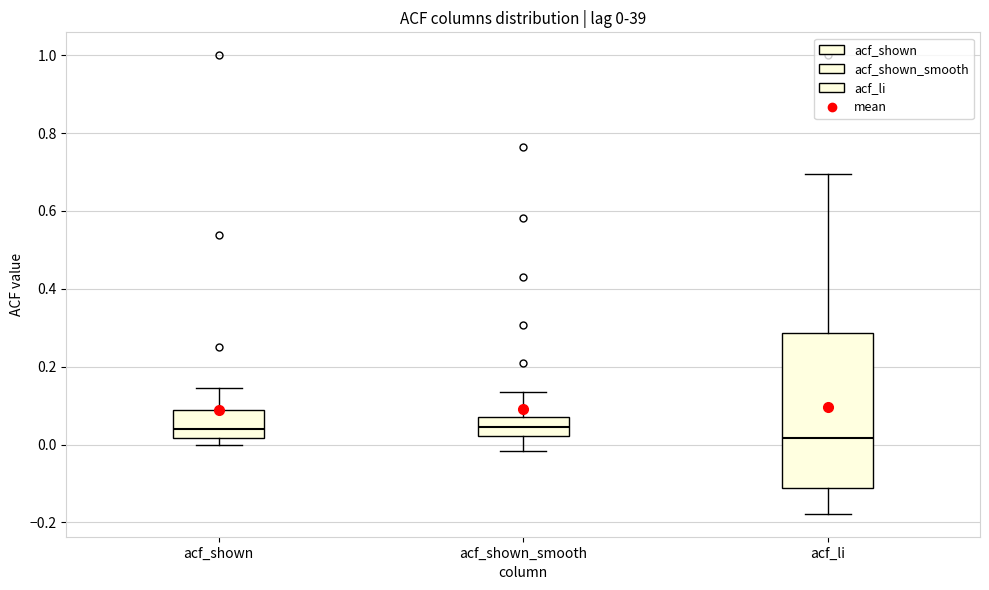

Comparing the boxes themselves (not the whiskers), which one is the tallest?

acf_li